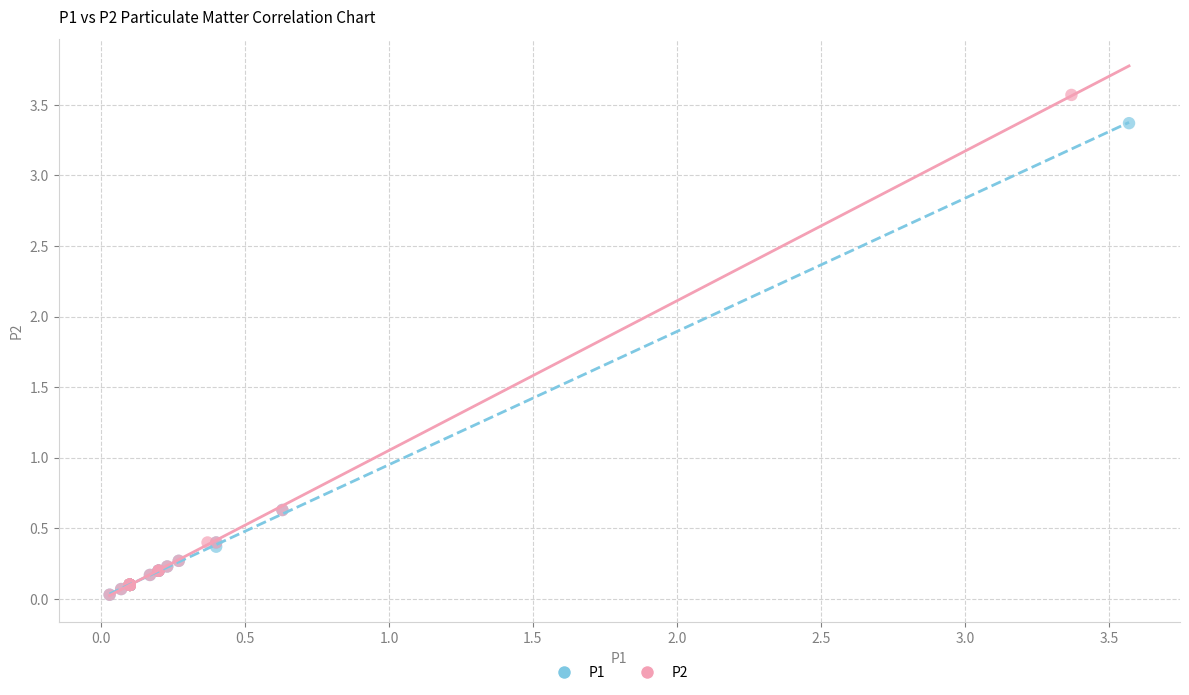

Which series reaches the maximum Y coordinate?

P2